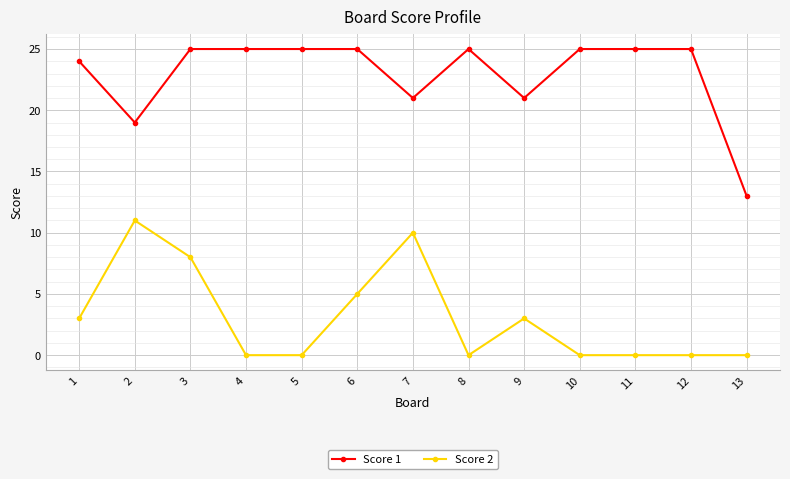

At which category does Score 2 reach its first local peak?

2